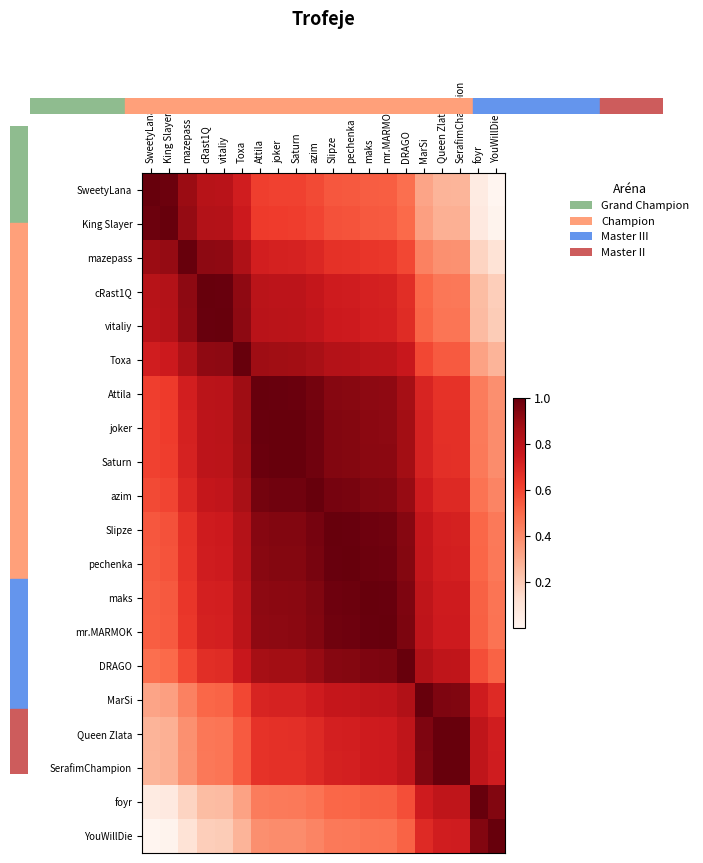

Between King Slayer and azim, which series saw the biggest shift?

King Slayer